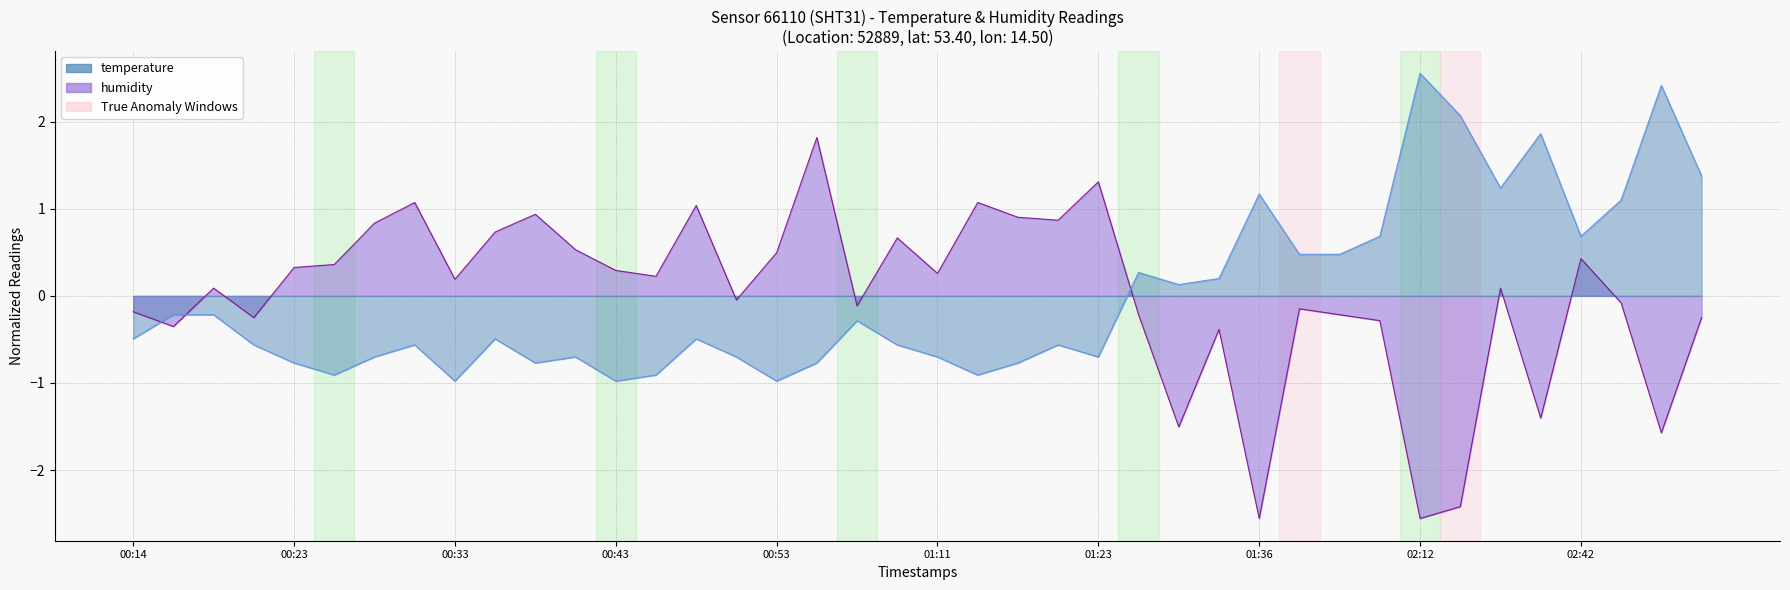

Reading right to left, what are all the values shown in this chart?

temperature: 1.4	2.4	1.1	0.7	1.9	1.2	2.1	2.6	0.7	0.5	0.5	1.2	0.2	0.1	0.3	-0.7	-0.6	-0.8	-0.9	-0.7	-0.6	-0.3	-0.8	-1.0	-0.7	-0.5	-0.9	-1.0	-0.7	-0.8	-0.5	-1.0	-0.6	-0.7	-0.9	-0.8	-0.6	-0.2	-0.2	-0.5
humidity: -0.3	-1.6	-0.1	0.4	-1.4	0.1	-2.4	-2.6	-0.3	-0.2	-0.1	-2.6	-0.4	-1.5	-0.2	1.3	0.9	0.9	1.1	0.3	0.7	-0.1	1.8	0.5	-0.0	1.0	0.2	0.3	0.5	0.9	0.7	0.2	1.1	0.8	0.4	0.3	-0.3	0.1	-0.4	-0.2